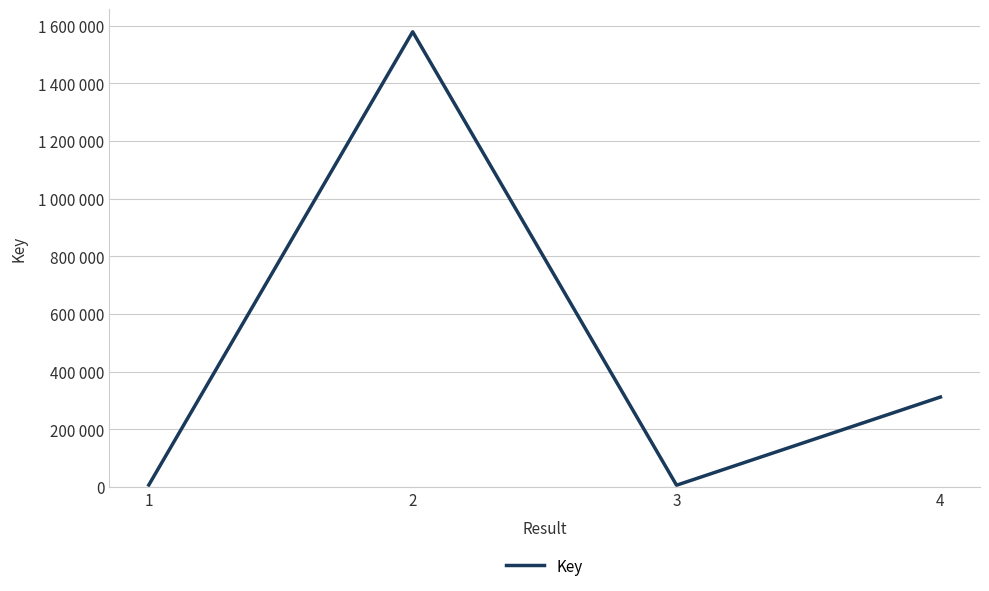

Where does the data first go above 311614?

2